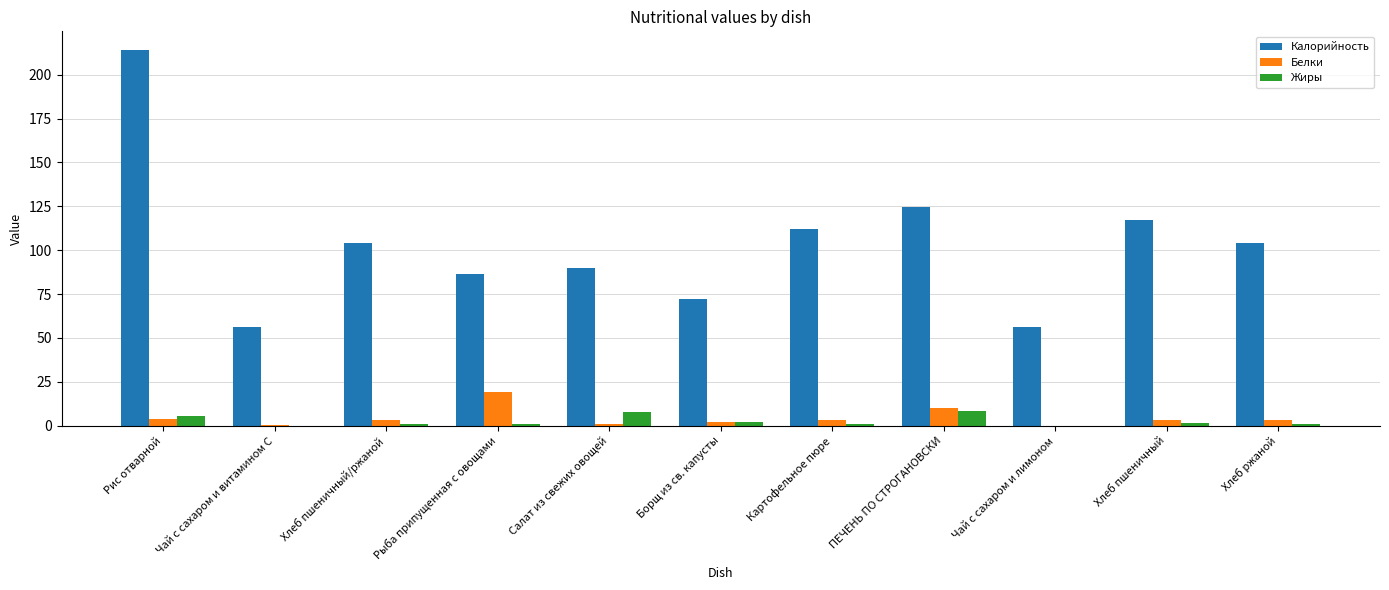

What is the maximum value shown in the chart?

214.0